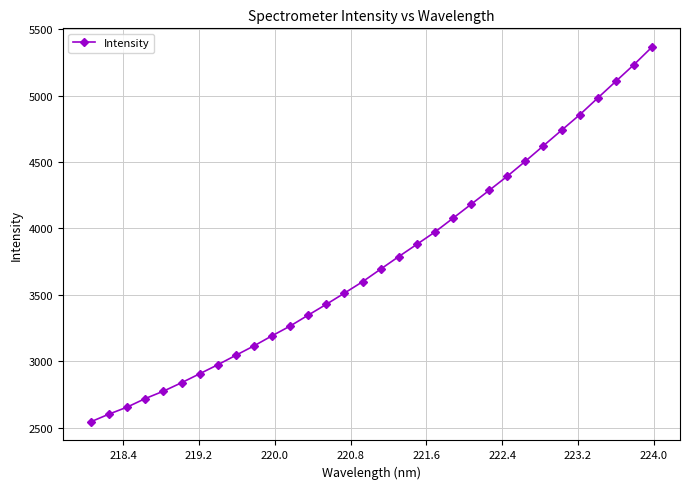

What is the sum of all values?

120214.5